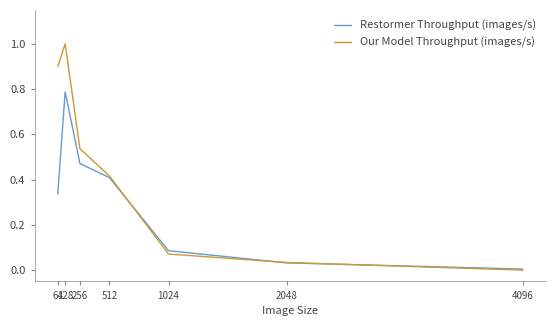

Rank the series at 64 from highest to lowest value.

Our Model Throughput (images/s), Restormer Throughput (images/s)